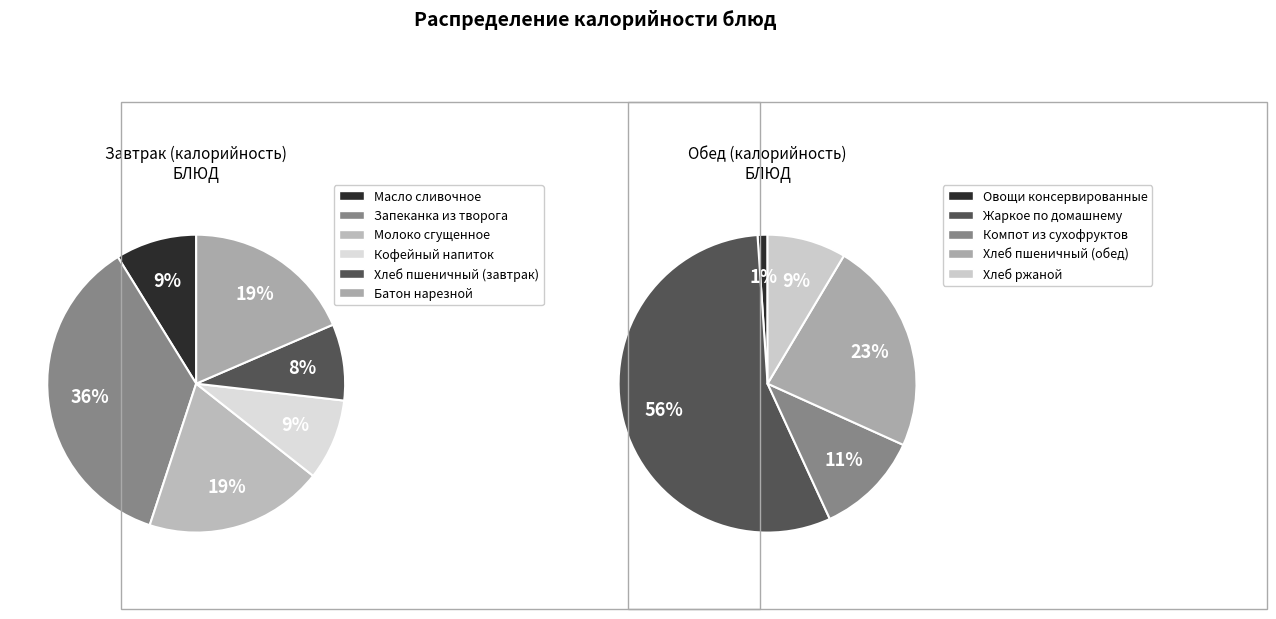

What is the change in value from Запеканка из творога to Жаркое по домашнему?

+32.1